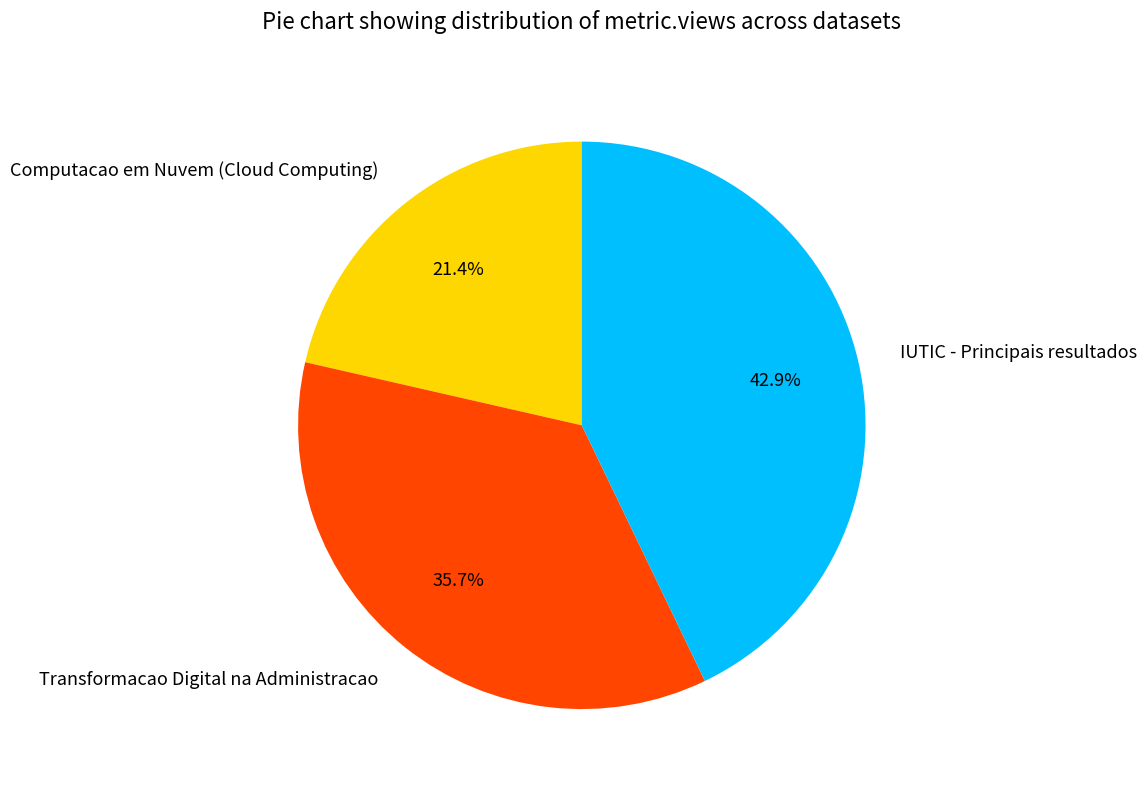

What is the smallest slice in the pie chart?

Computacao em Nuvem (Cloud Computing)